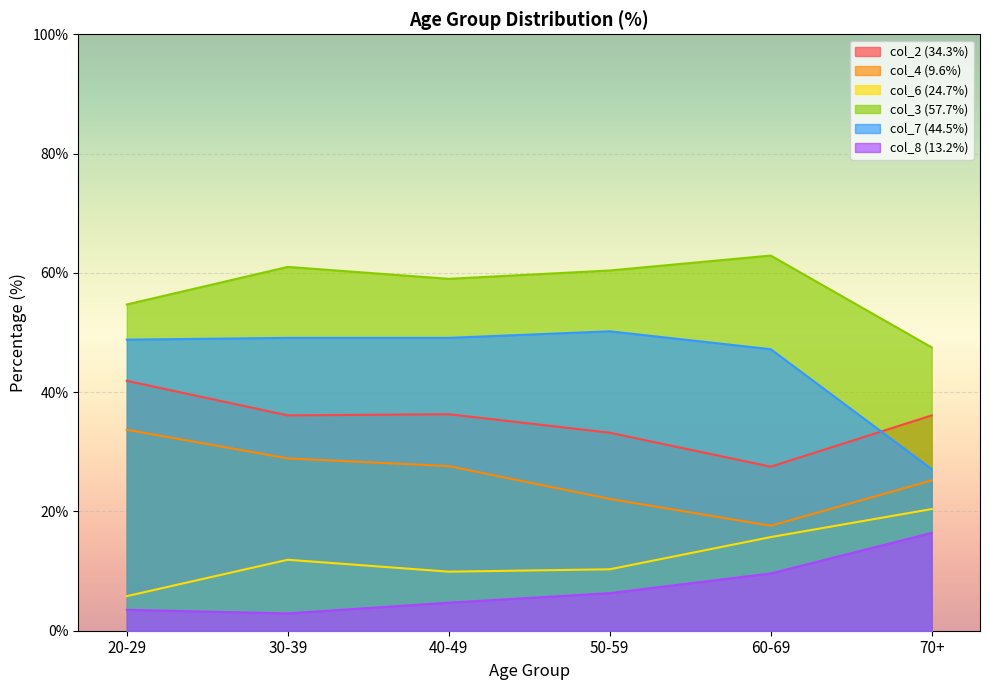

At how many categories does at least one series exceed 10?

6